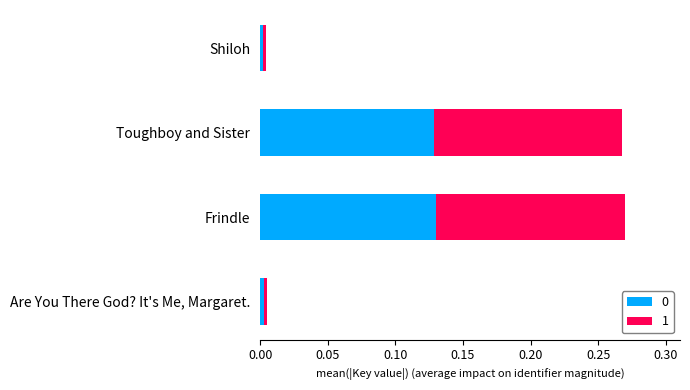

How many series are shown in this chart?

2